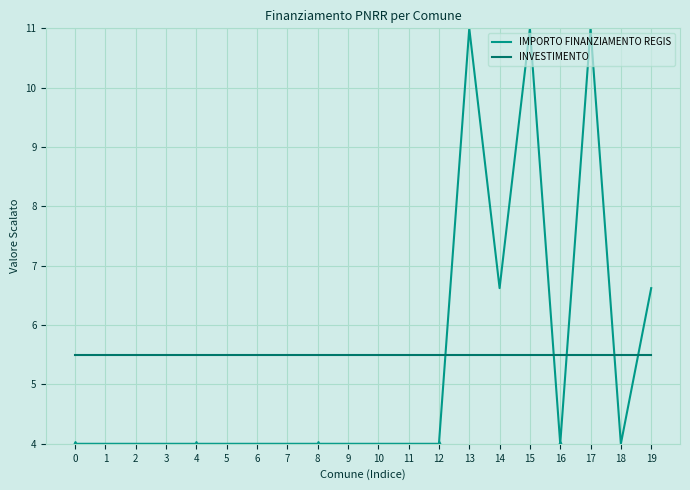

True or false: IMPORTO FINANZIAMENTO REGIS has a value of 4.0 at 9.

True